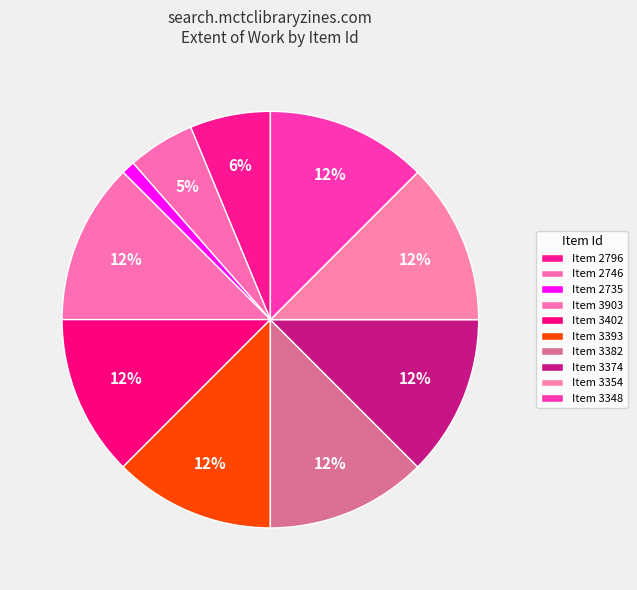

How many slices are in this pie chart?

10